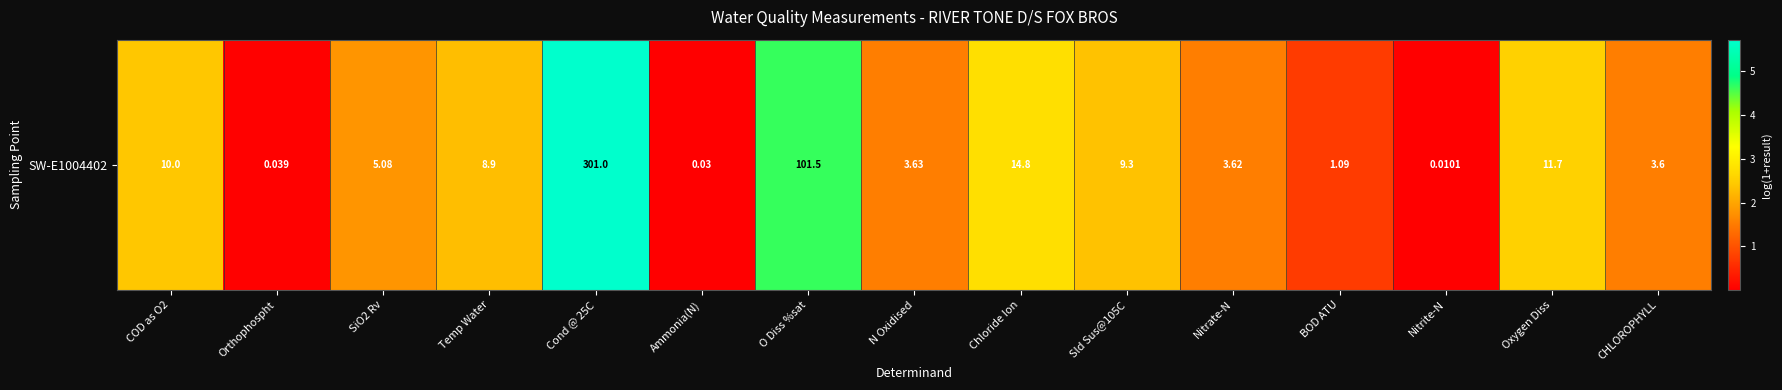

What is the average value?

2.0